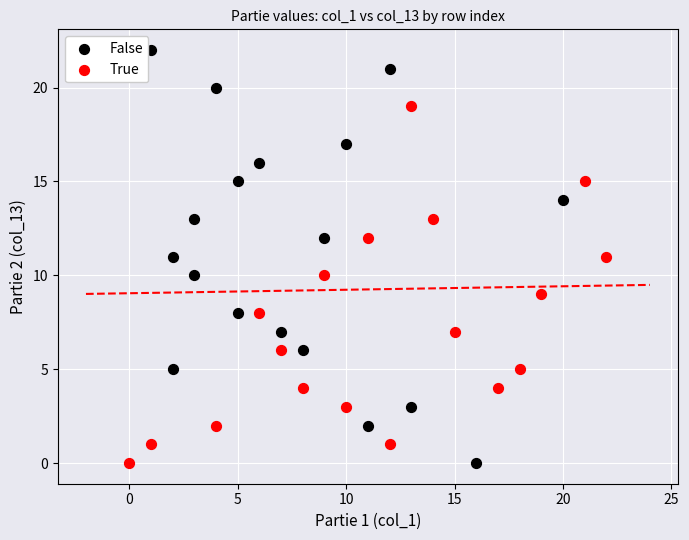

Which series reaches the maximum Y coordinate?

False